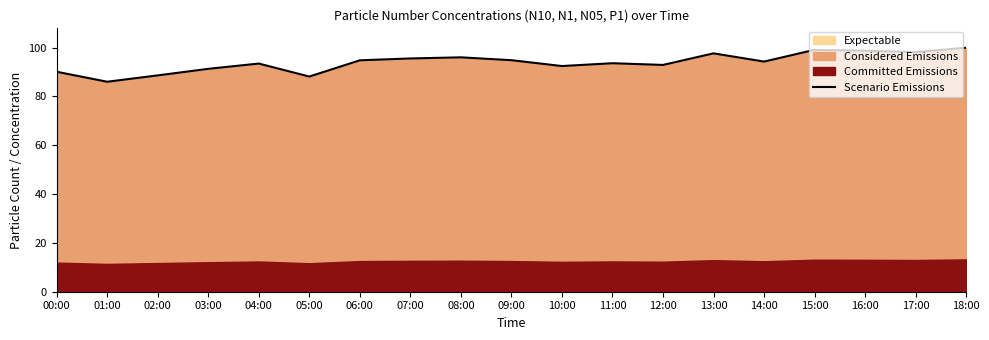

How many points are lower than both their immediate neighbors (excluding endpoints)?

6